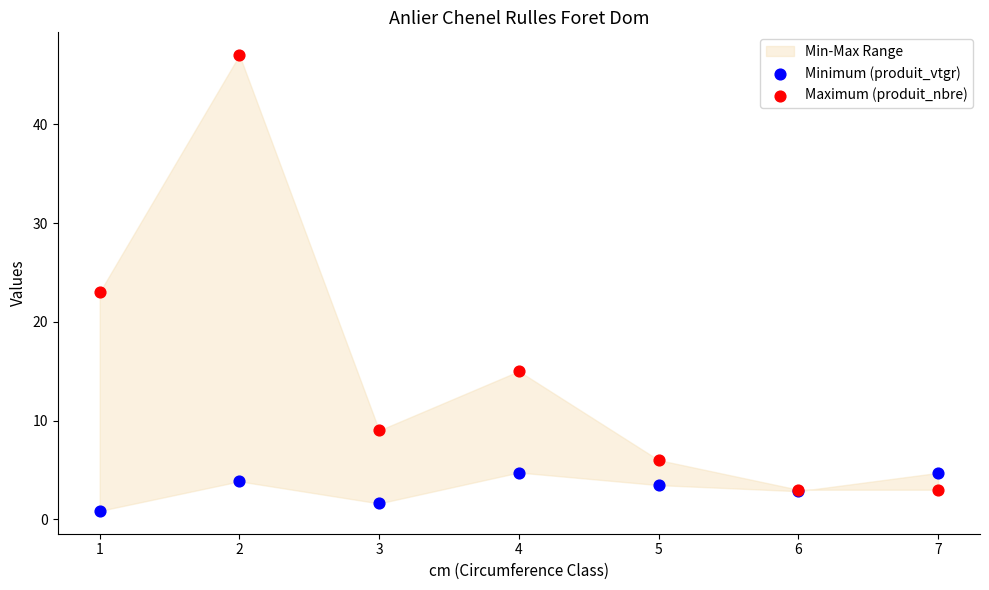

Which series contains the lowest Y value?

Minimum (produit_vtgr)